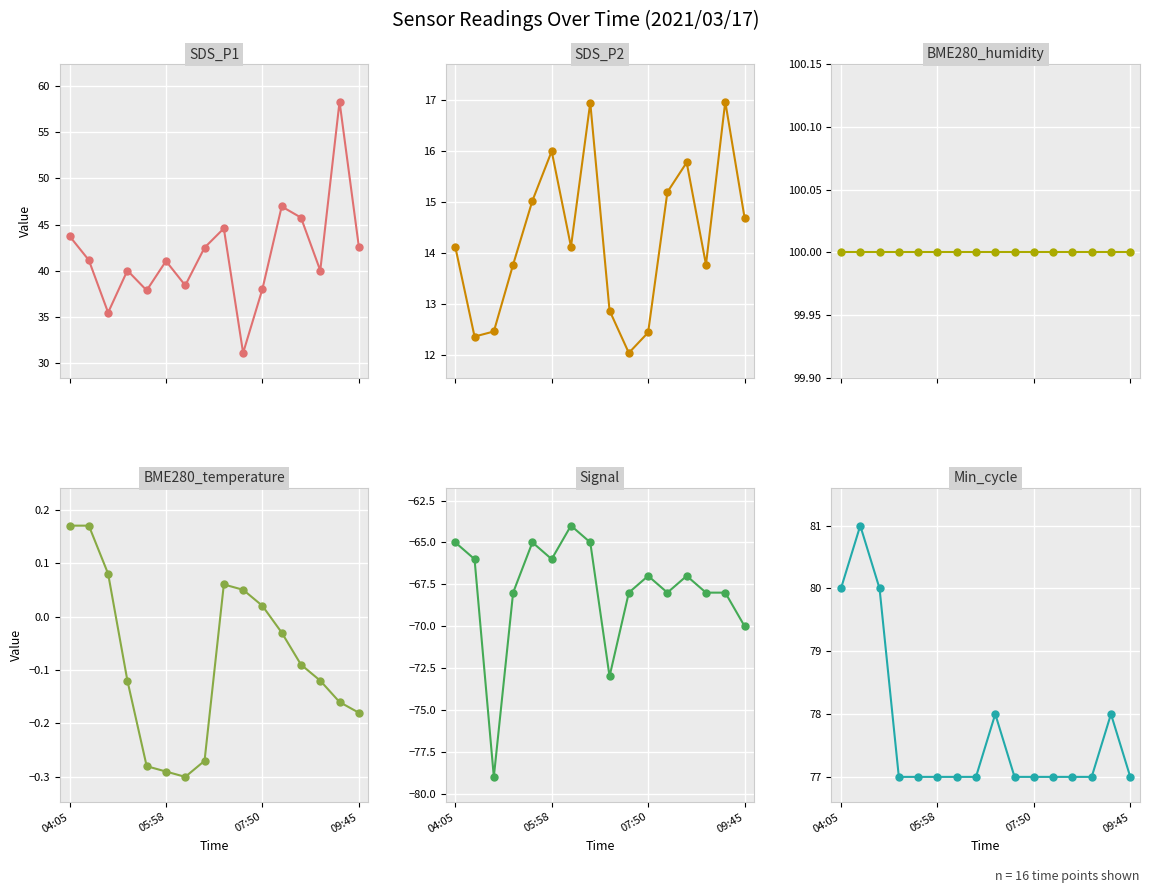

What is the maximum value for Min_cycle?

81.0